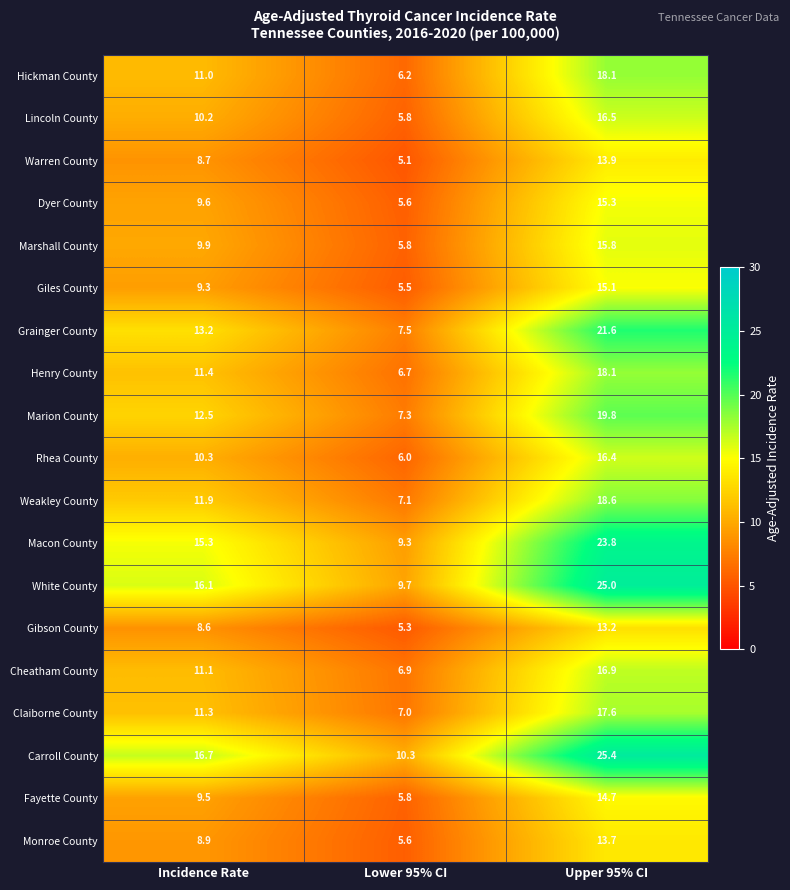

Which category has the lowest value across all series?

Lower 95% CI